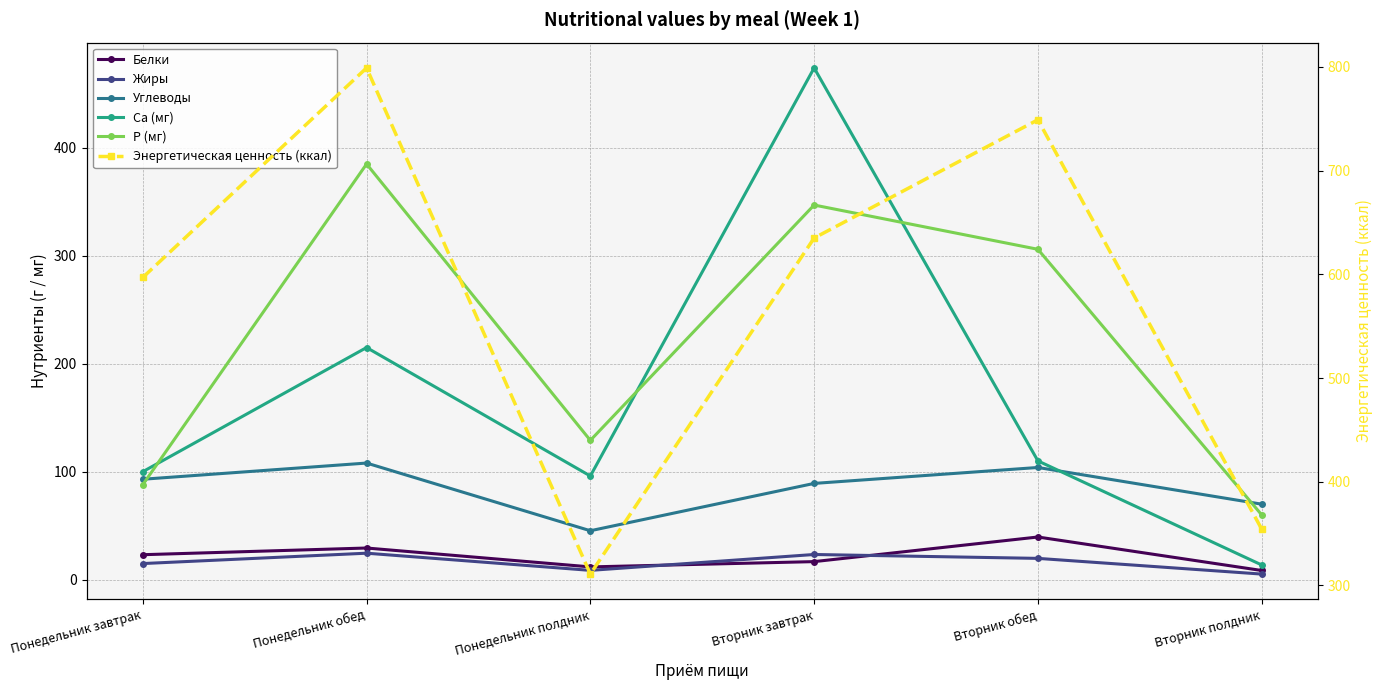

How many lines are shown in the chart?

6